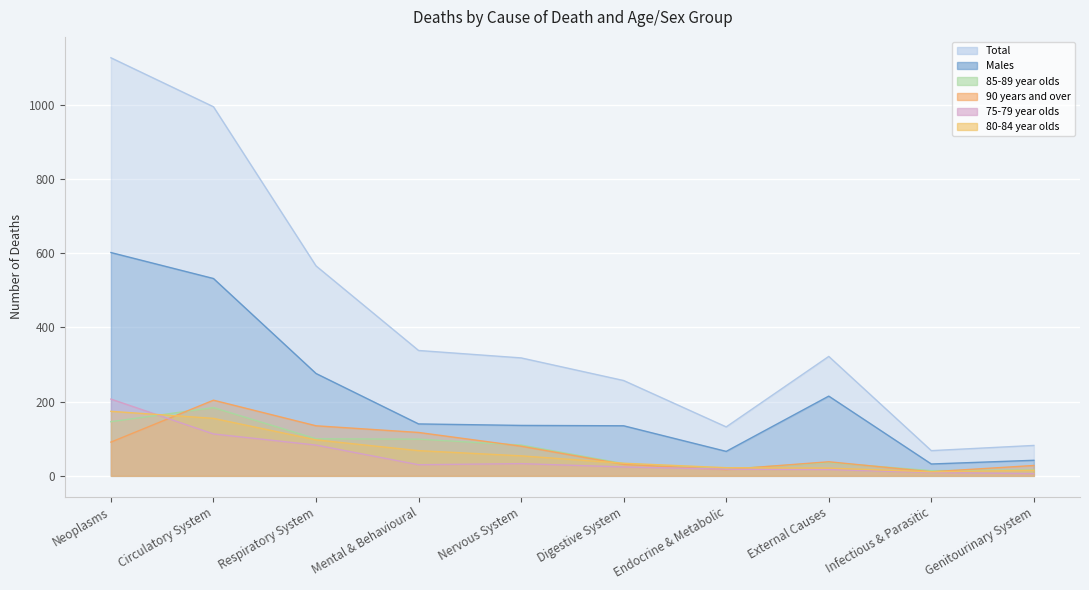

True or false: 85-89 year olds and Males intersect in this chart.

False